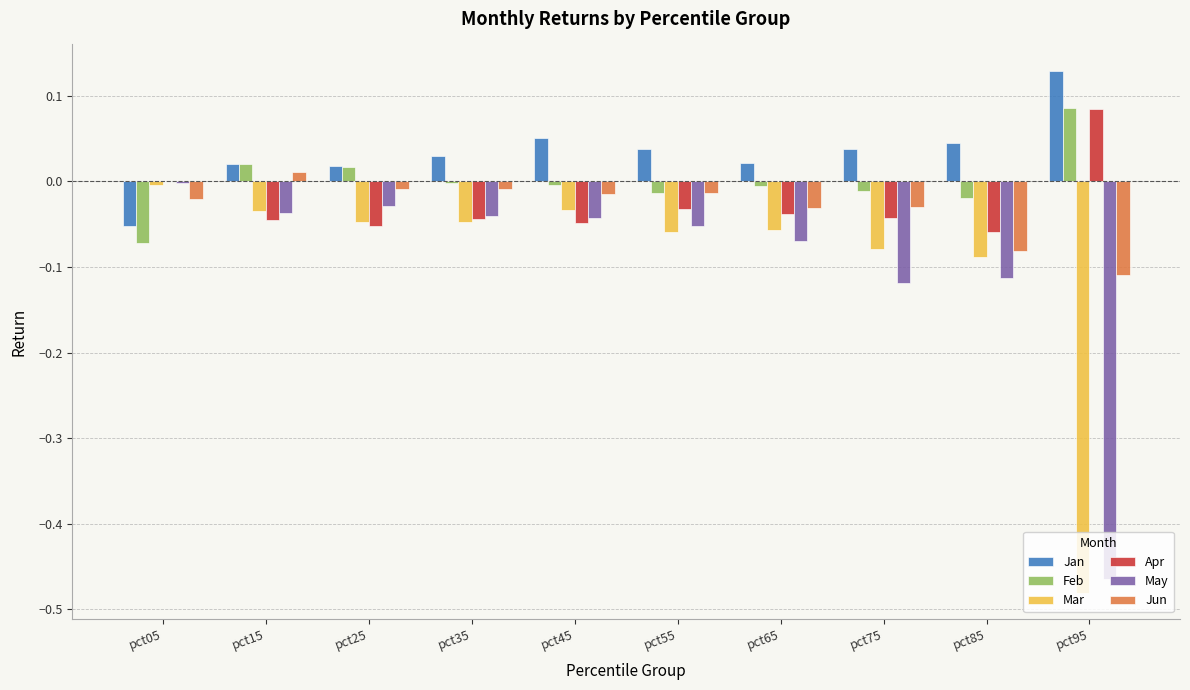

Is the value of Feb at pct85 greater than the value of Jan at pct35?

No